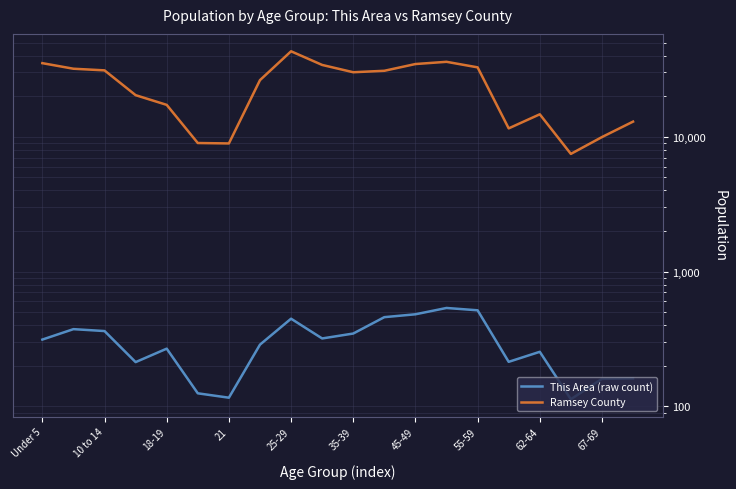

True or false: This Area (raw count) and Ramsey County intersect in this chart.

False